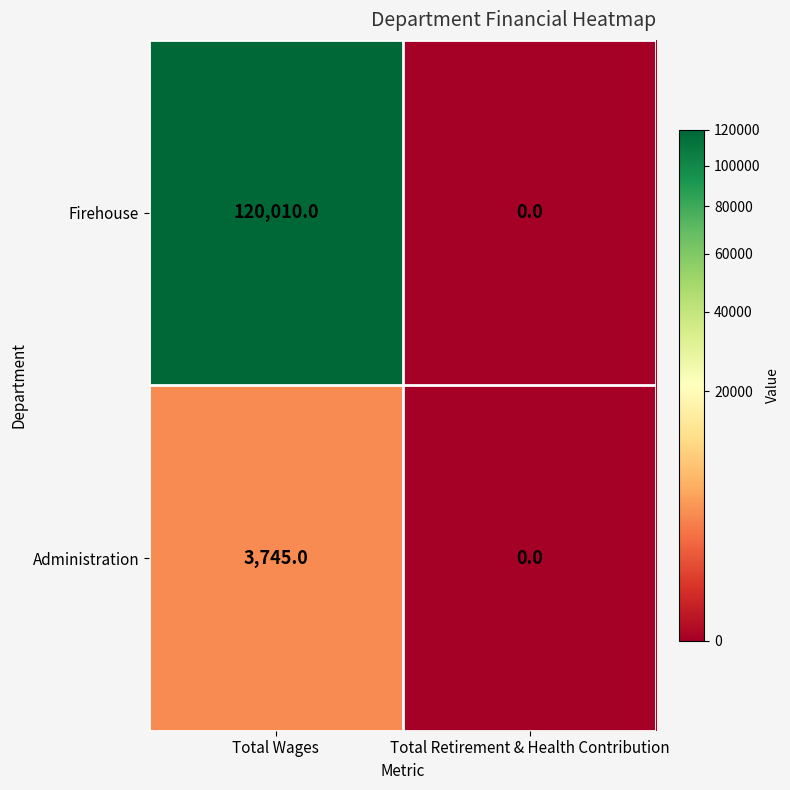

At how many categories does at least one series exceed 118277?

1